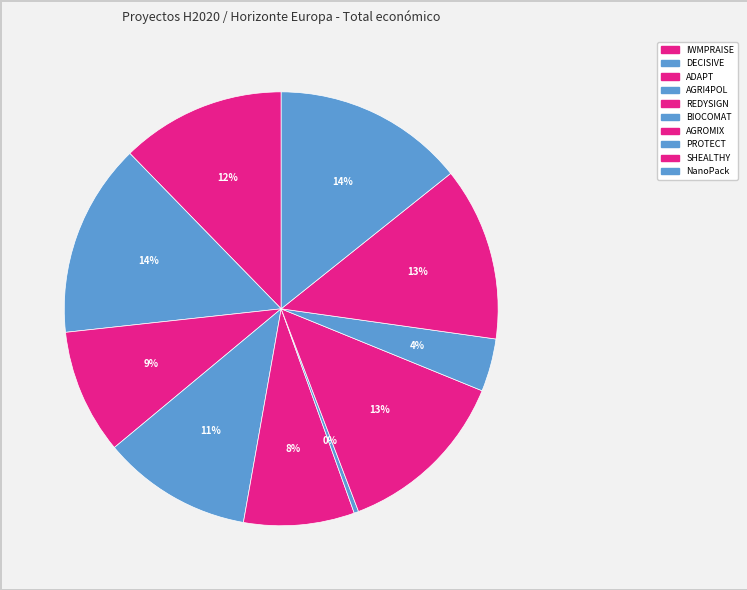

What is the ratio of the value at AGROMIX to the value at REDYSIGN?

1.6